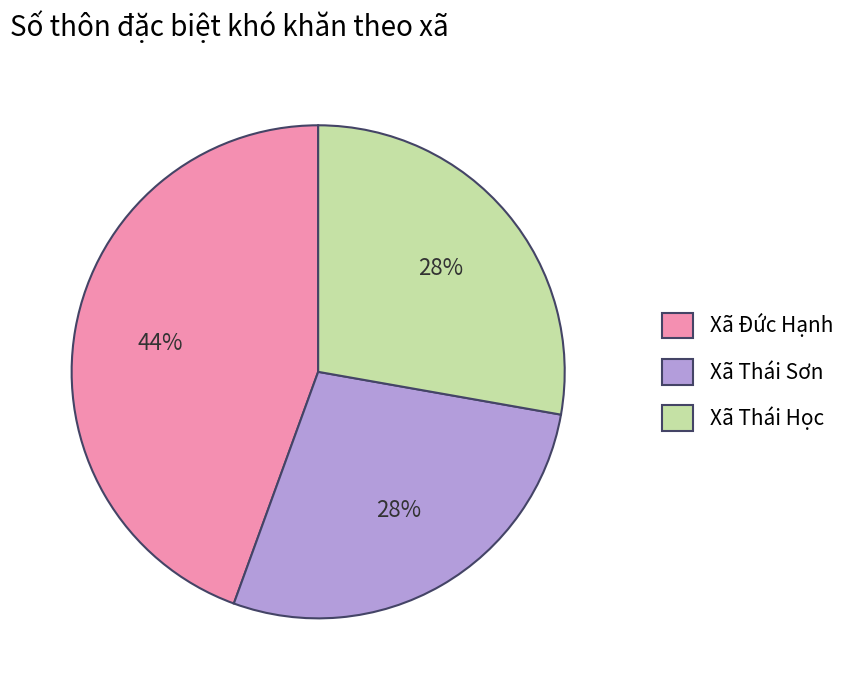

Combined, do Xã Thái Sơn and Xã Thái Học account for over 50%?

Yes